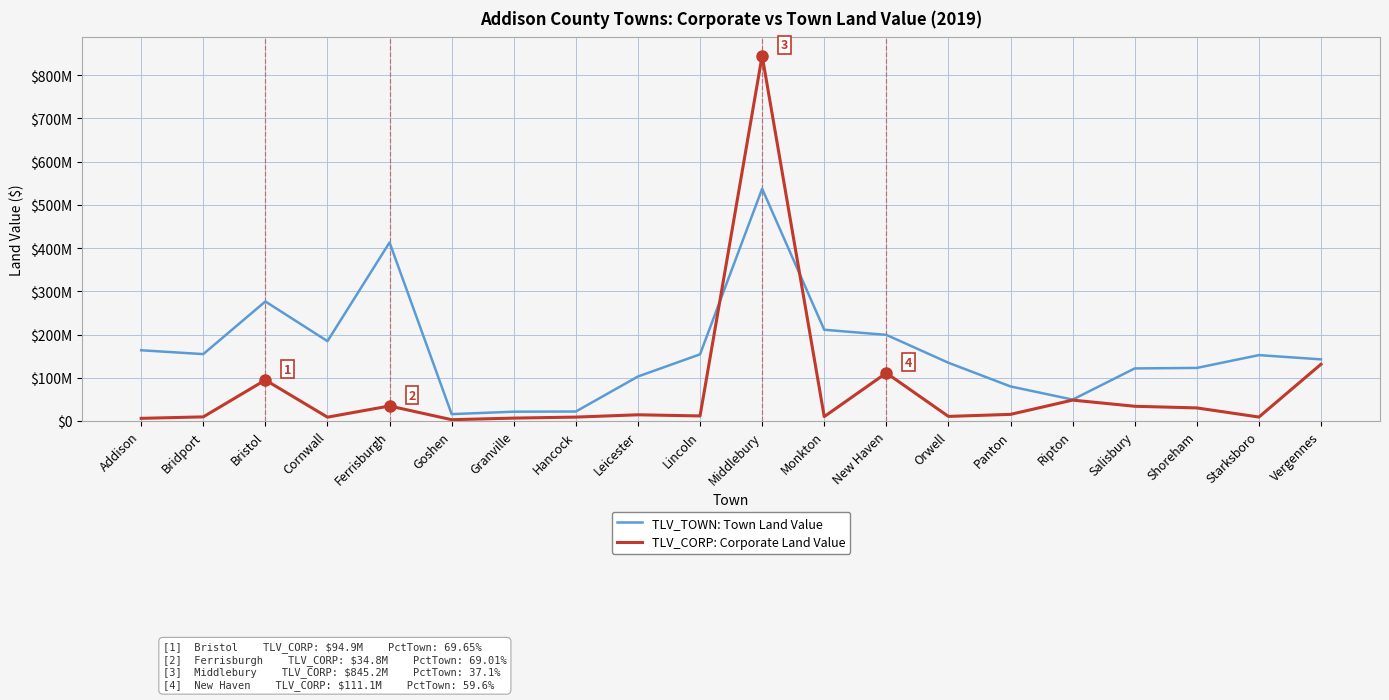

Rank the categories by TLV_TOWN: Town Land Value value from lowest to highest.

Goshen, Granville, Hancock, Ripton, Panton, Leicester, Salisbury, Shoreham, Orwell, Vergennes, Starksboro, Lincoln, Bridport, Addison, Cornwall, New Haven, Monkton, Bristol, Ferrisburgh, Middlebury